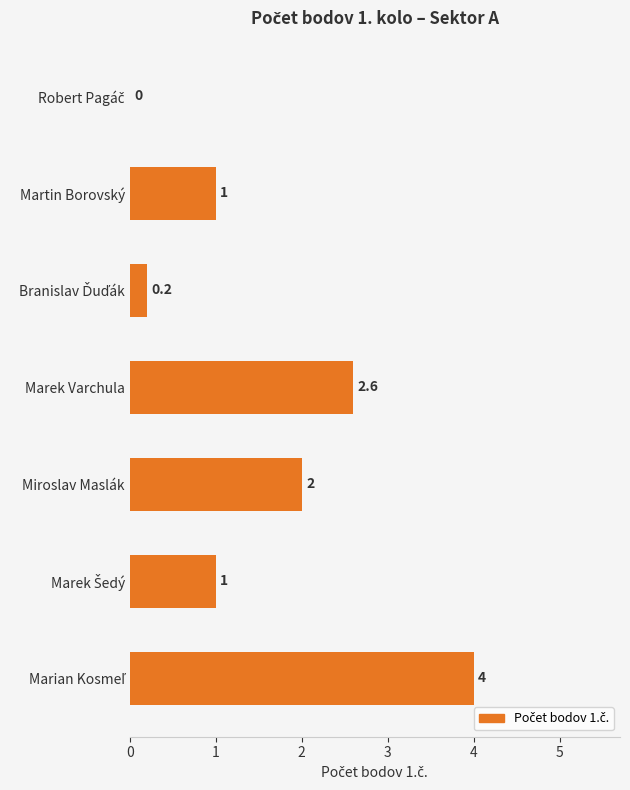

The value at Marek Varchula is 2.6. True or false?

True